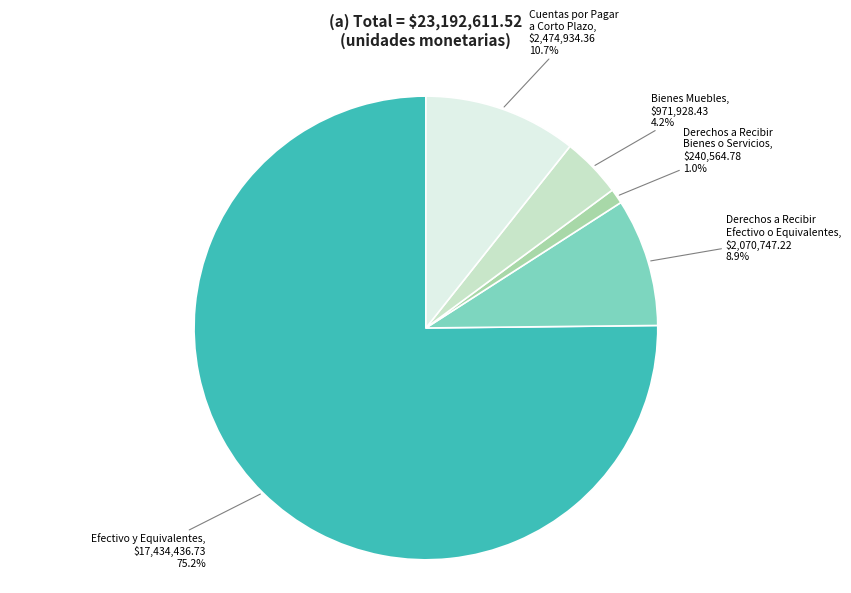

How many segments does this pie chart have?

5